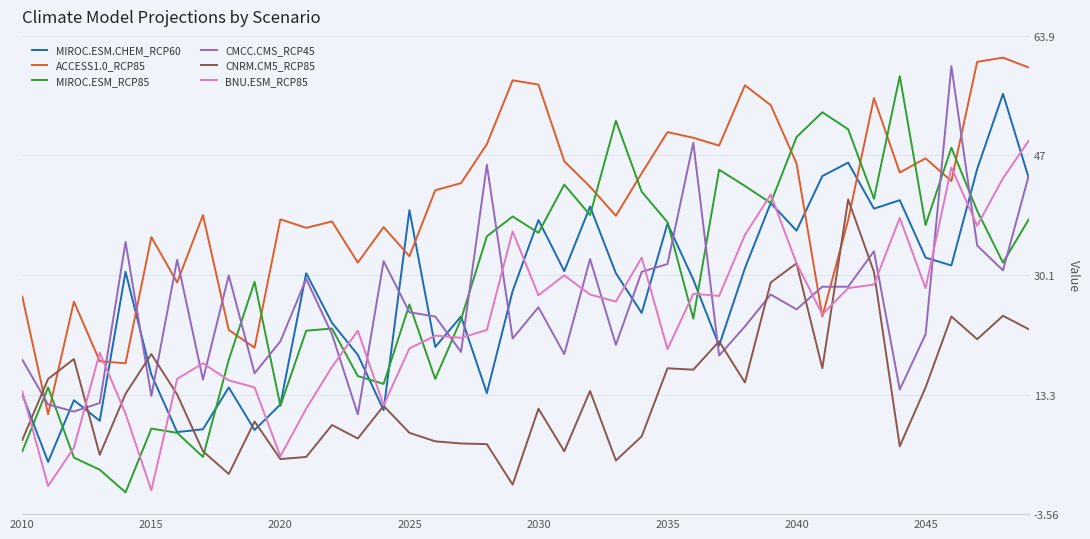

What is the highest value of the ACCESS1.0_RCP85 series?

60.8